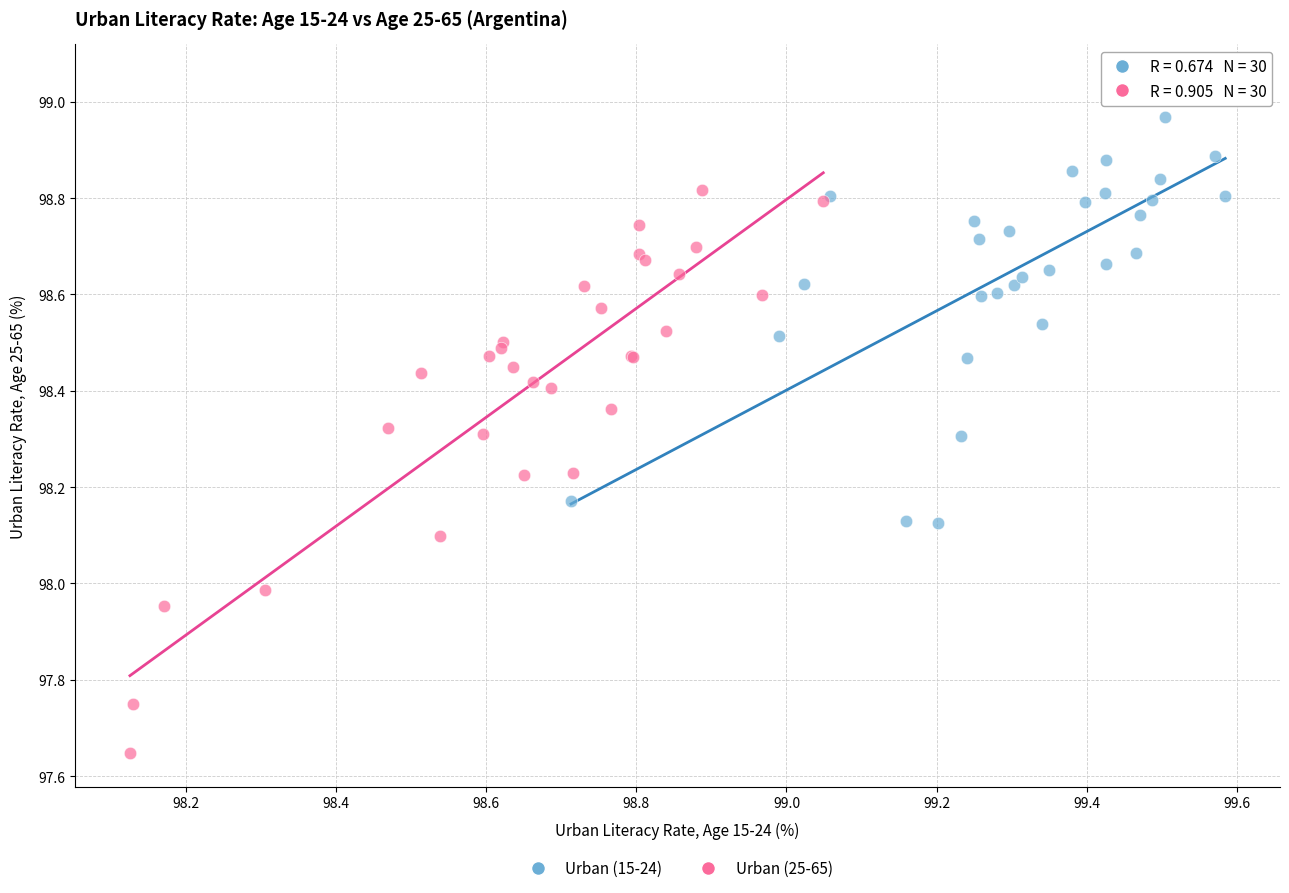

Which series has the widest spread of Y values?

Urban (25-65)